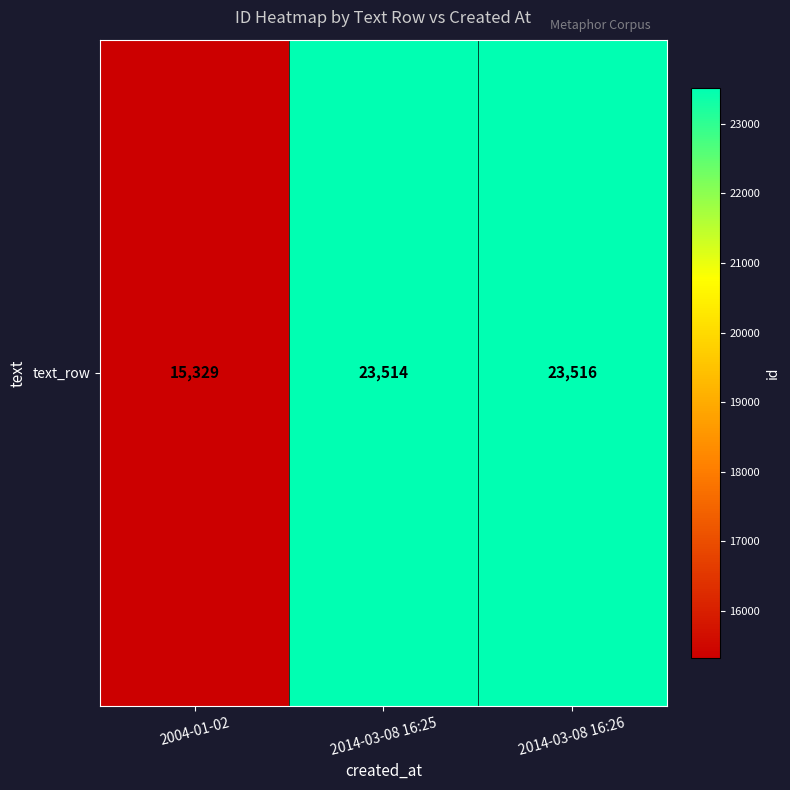

Reading right to left, what are all the values shown in this chart?

23516	23514	15329